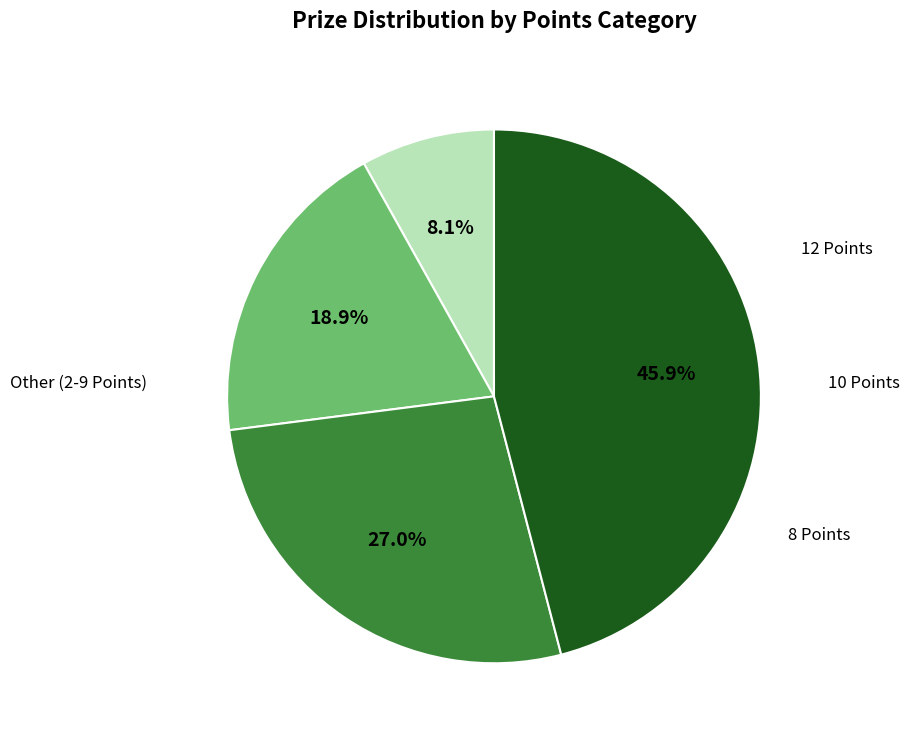

How many segments does this pie chart have?

4